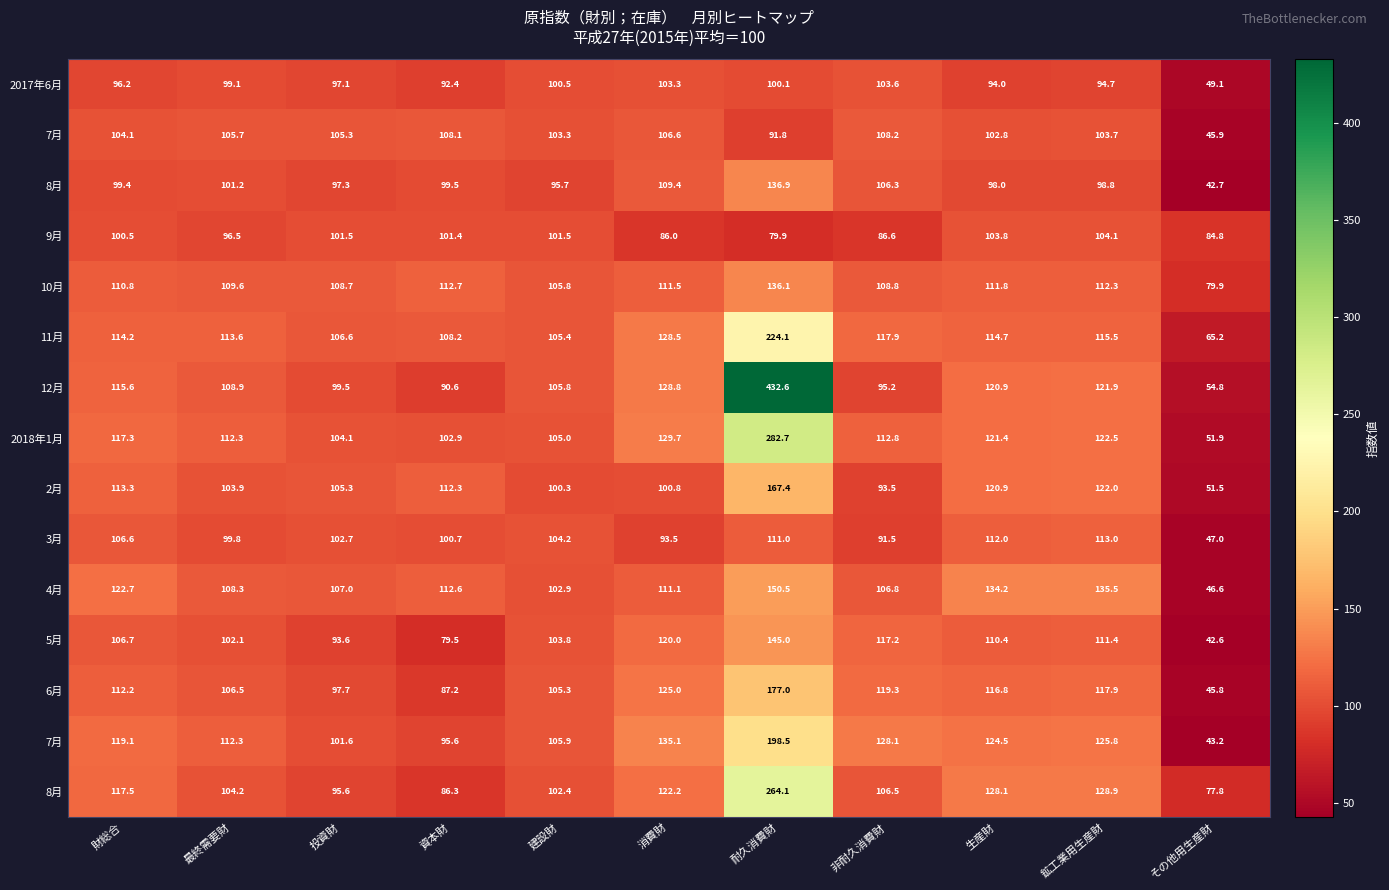

What is the spread (max minus min) of values at その他用生産財?

42.2